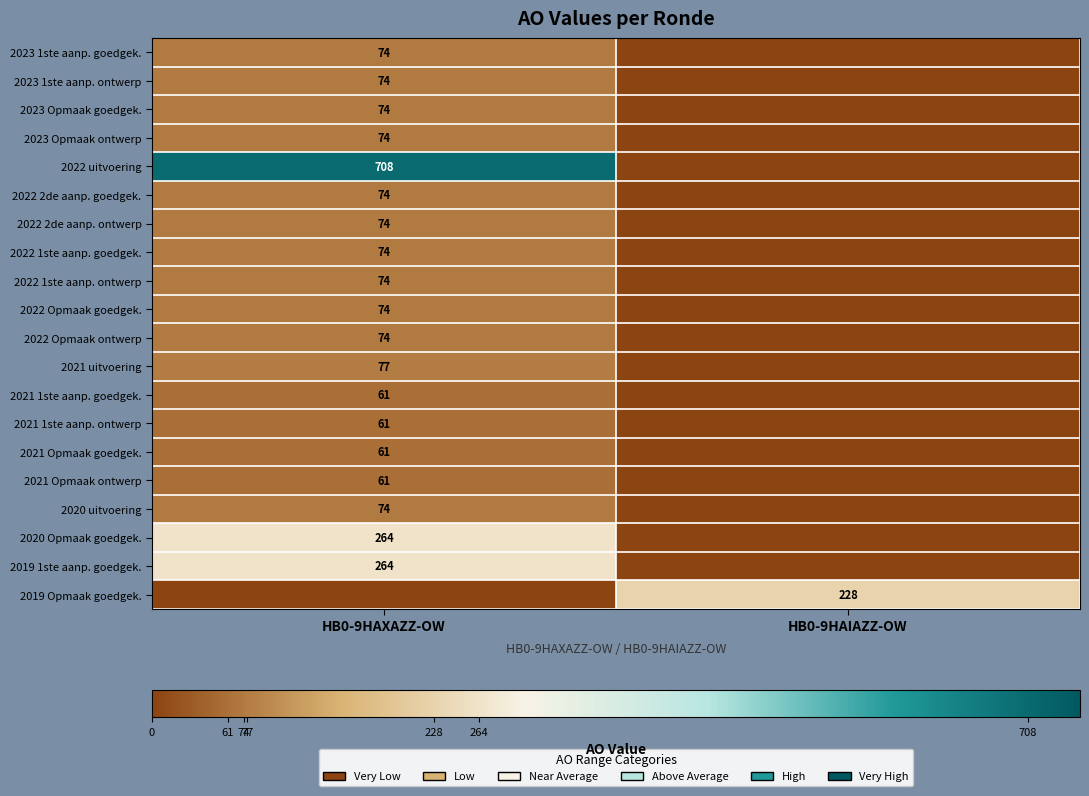

What is the difference between the highest and lowest values at HB0-9HAIAZZ-OW?

228